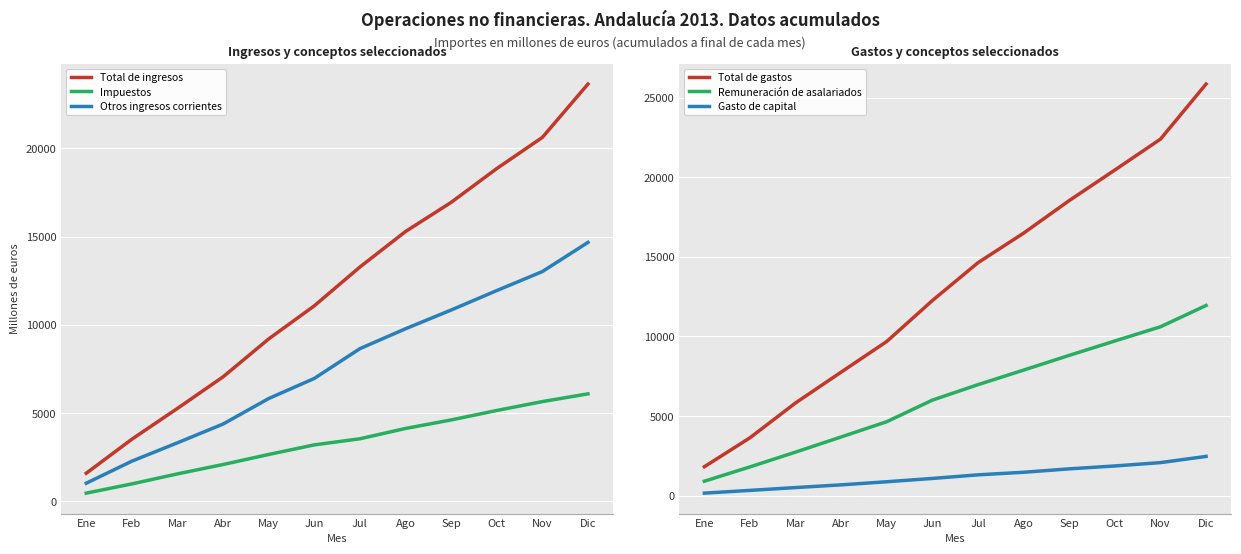

True or false: Impuestos and Gasto de capital intersect in this chart.

False